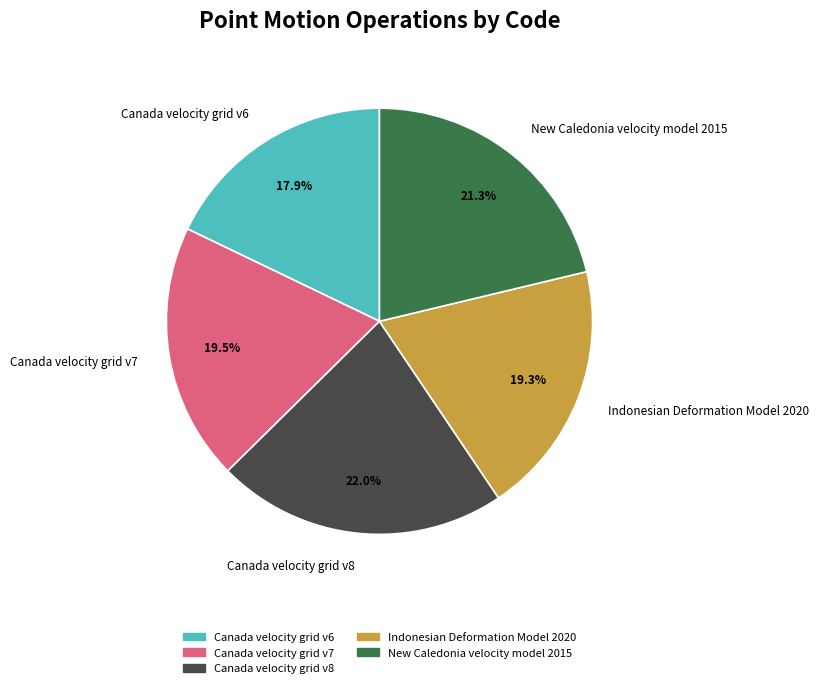

To the nearest percent, what is the difference between the largest and smallest slice percentages?

4%